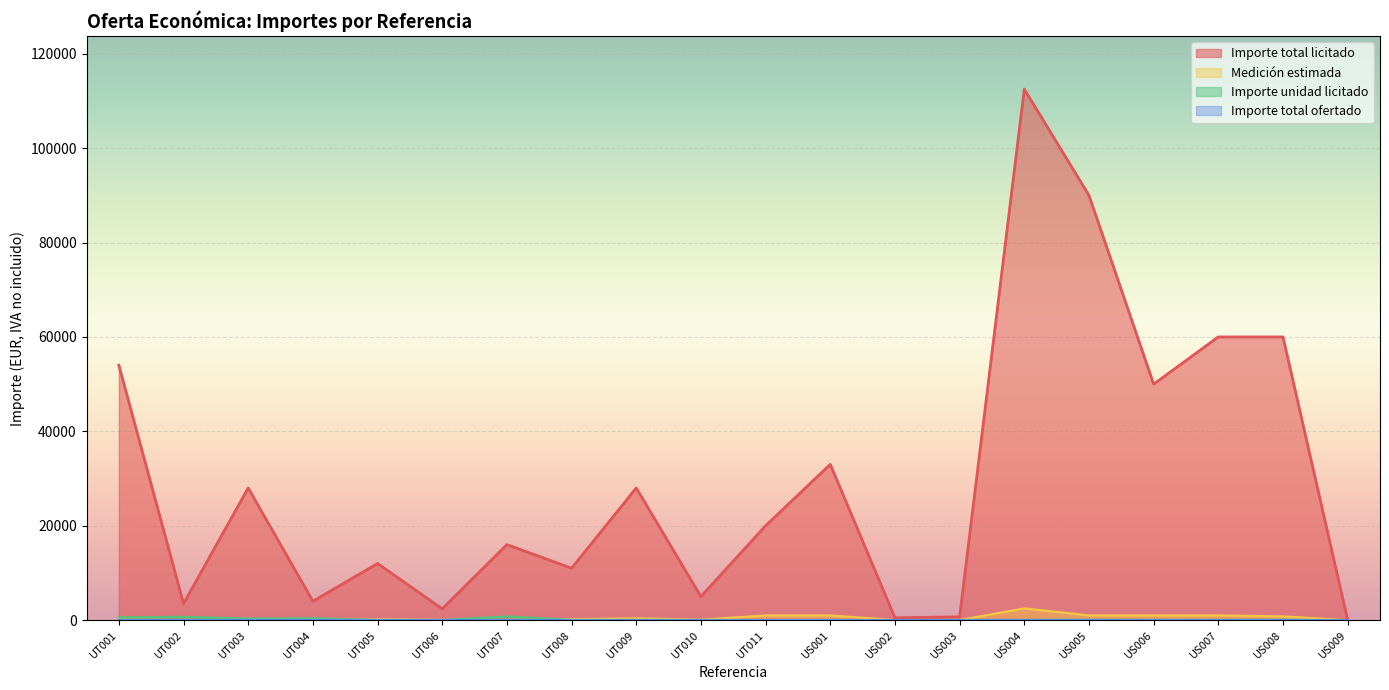

What is the label of the 17th point from the right?

UT004